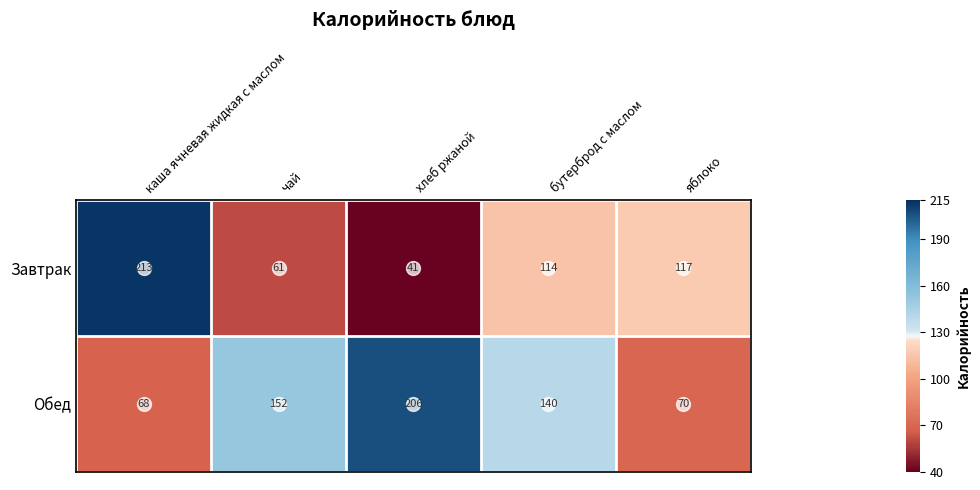

How many series are shown in this chart?

2